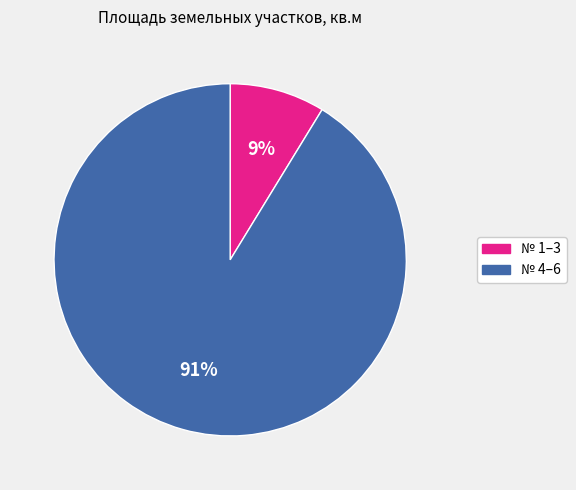

To the nearest percent, what is the average slice percentage?

50%